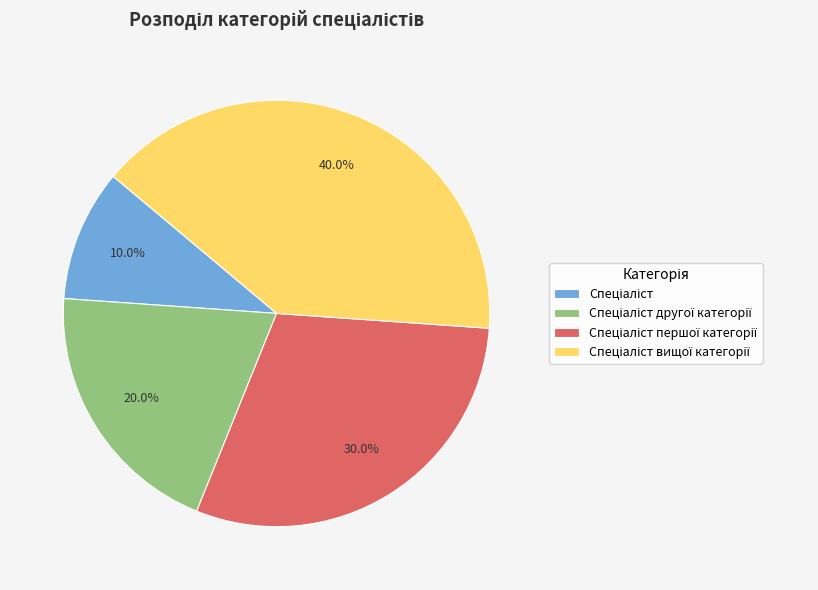

Is there a majority slice in this chart?

No